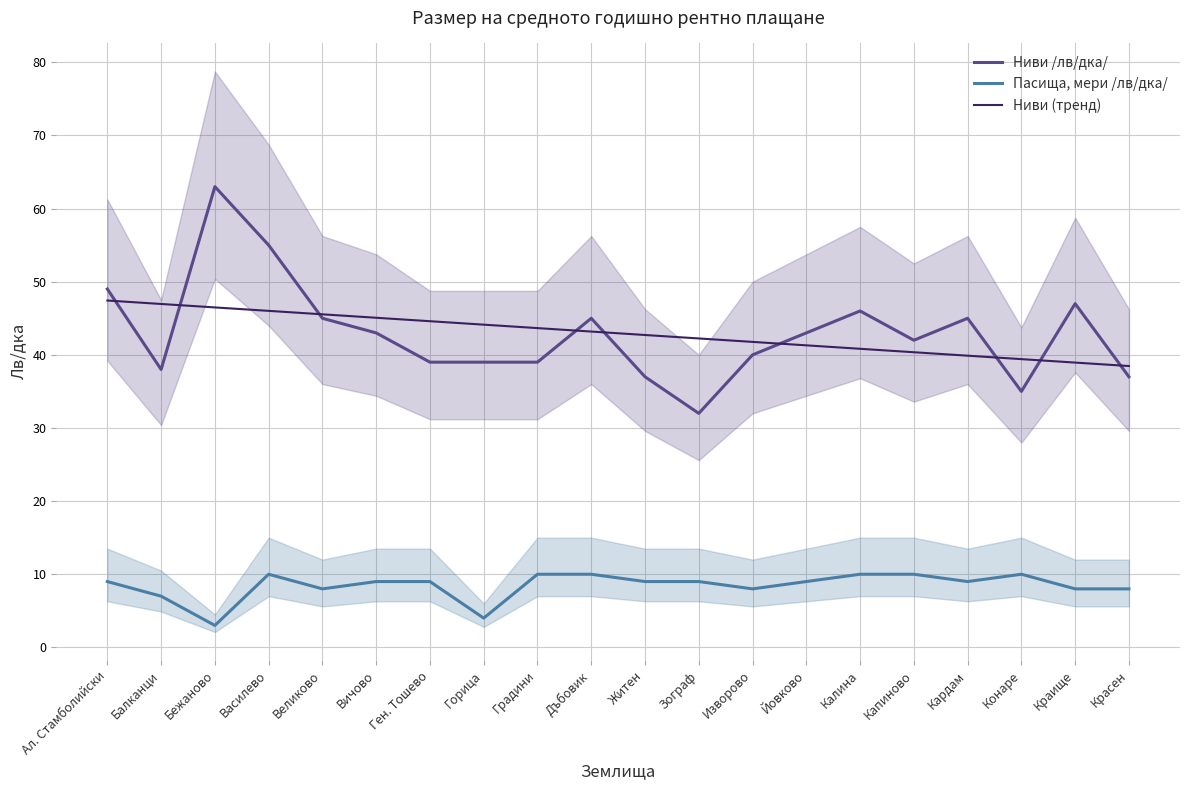

What is the total value across all series at Ал. Стамболийски?

105.4